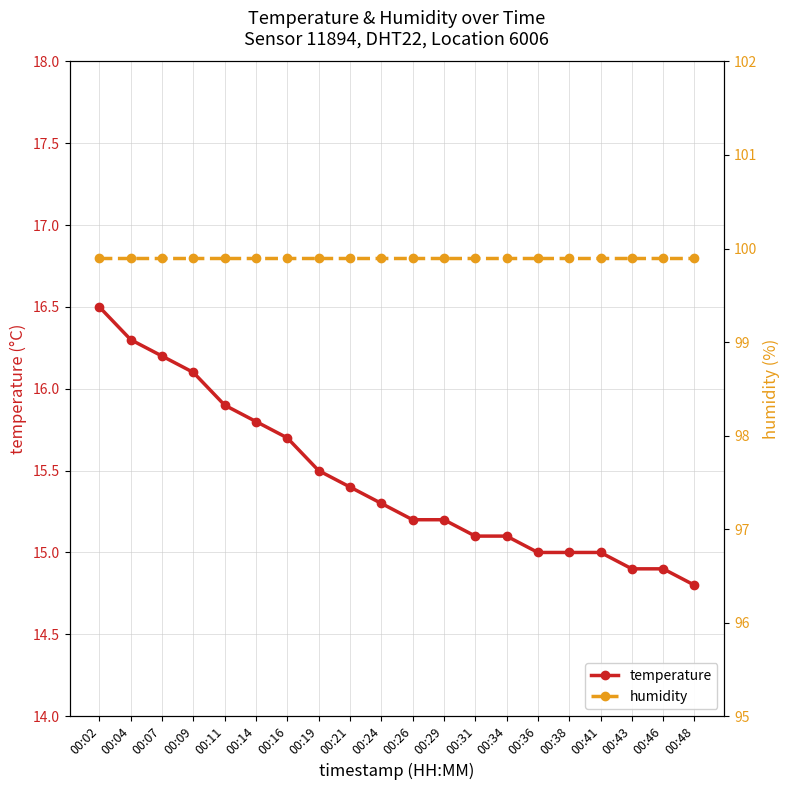

What is the value of the temperature point at the 18th from the left?

14.9